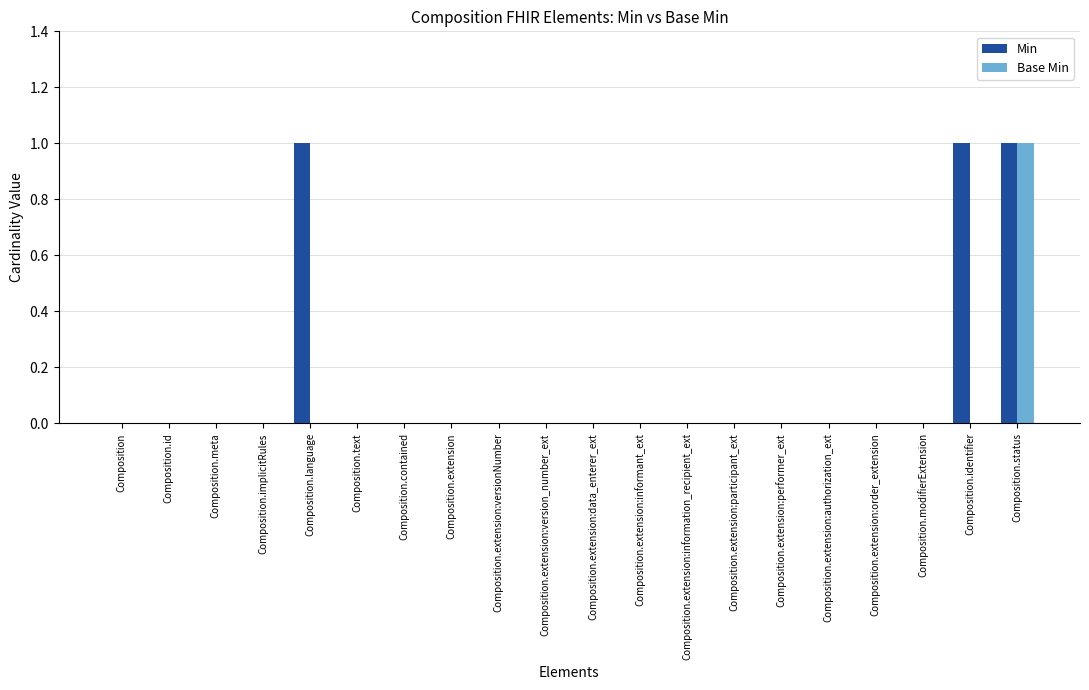

Between Composition.id and Composition.identifier, which series saw the biggest shift?

Min